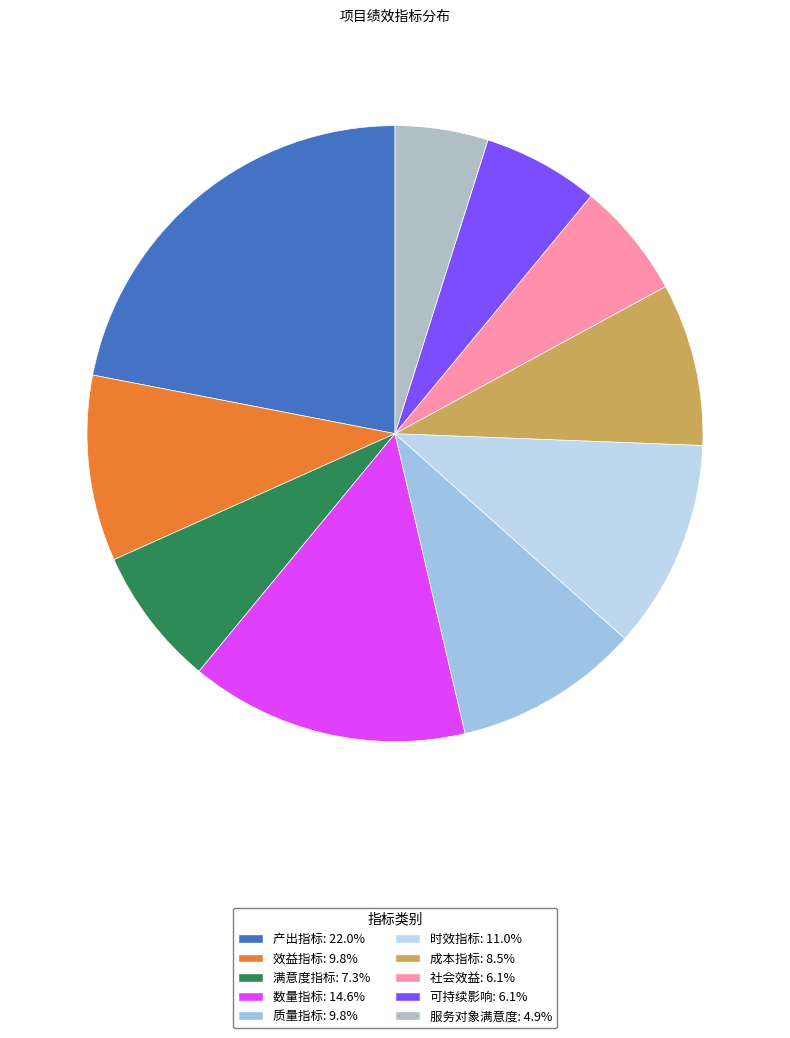

Which category has the biggest portion of the pie?

产出指标